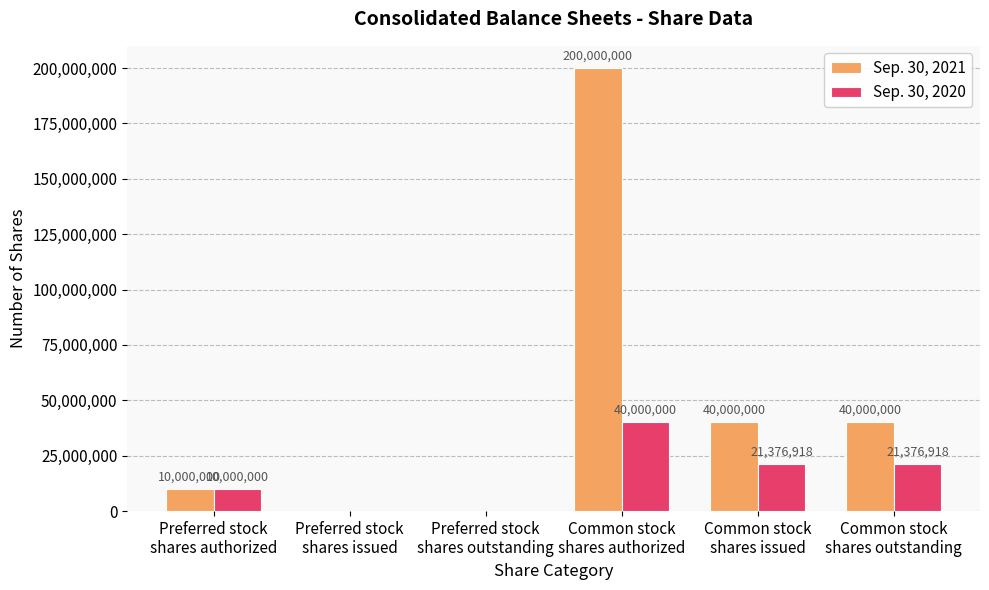

At which label does Sep. 30, 2020 first exceed 21376918?

Common stock
shares authorized